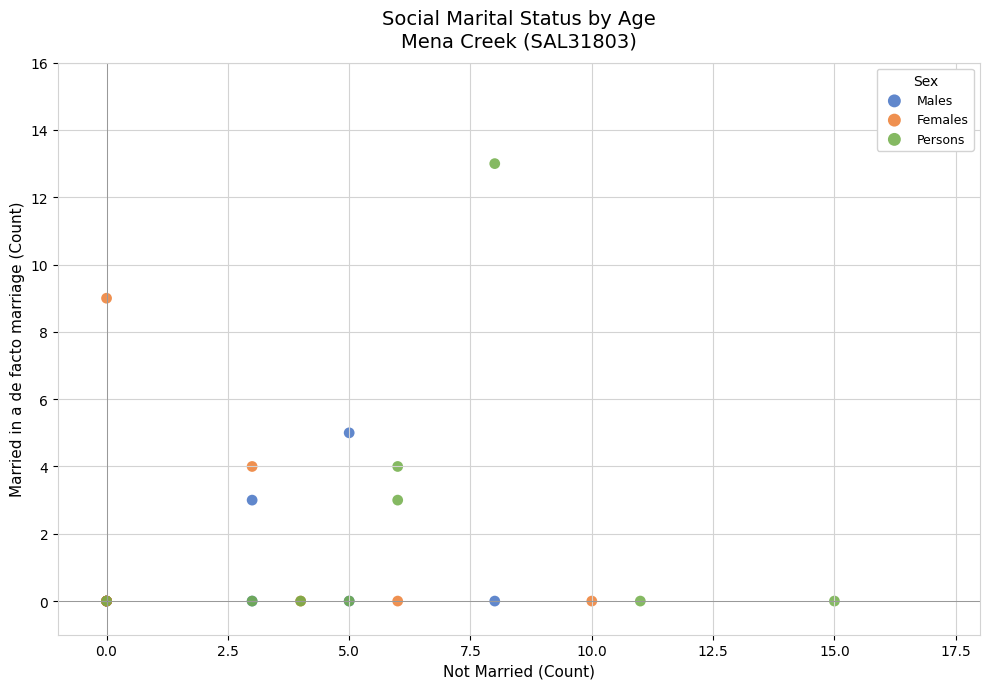

What are all the series names shown in the legend?

Males, Females, Persons